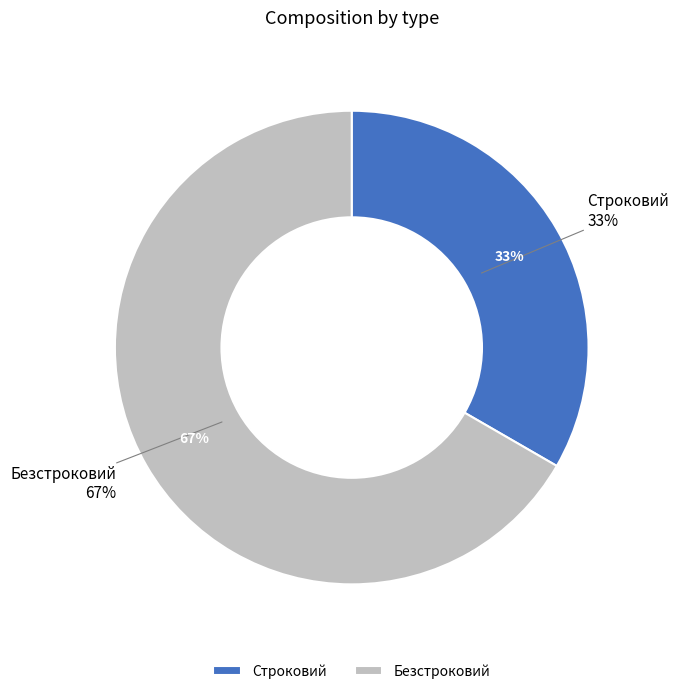

Approximately how many times larger is the value at Строковий compared to Безстроковий?

0.5